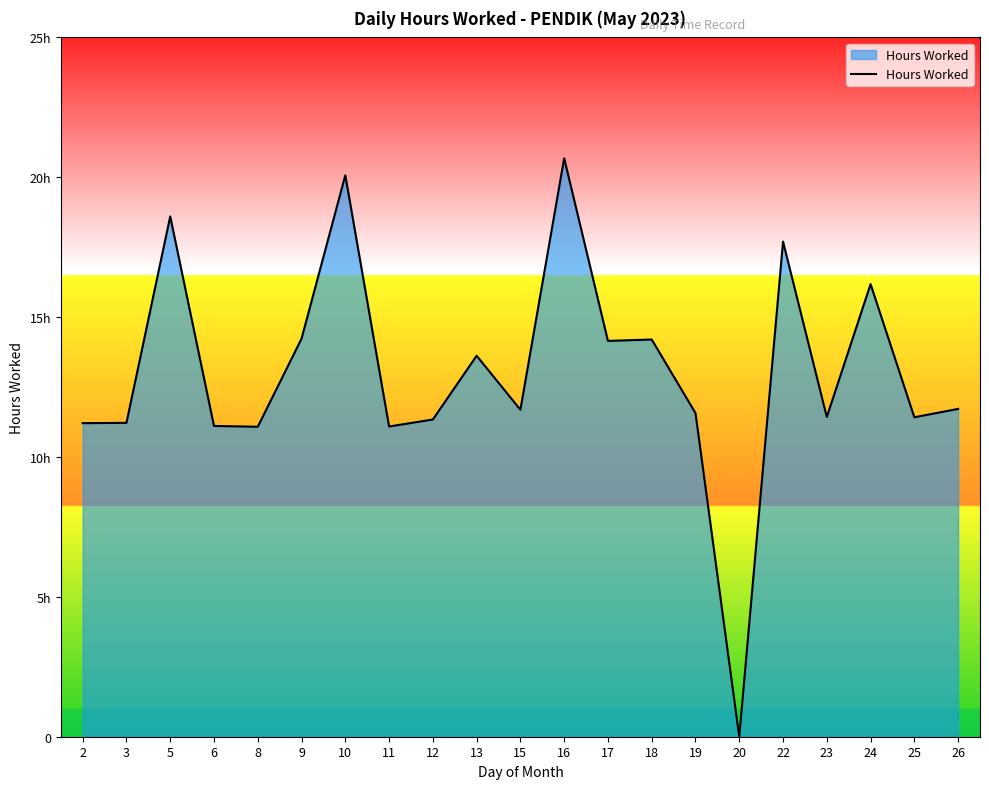

List the labels in order of value, smallest first.

20, 8, 11, 6, 2, 3, 12, 25, 23, 19, 15, 26, 13, 17, 18, 9, 24, 22, 5, 10, 16